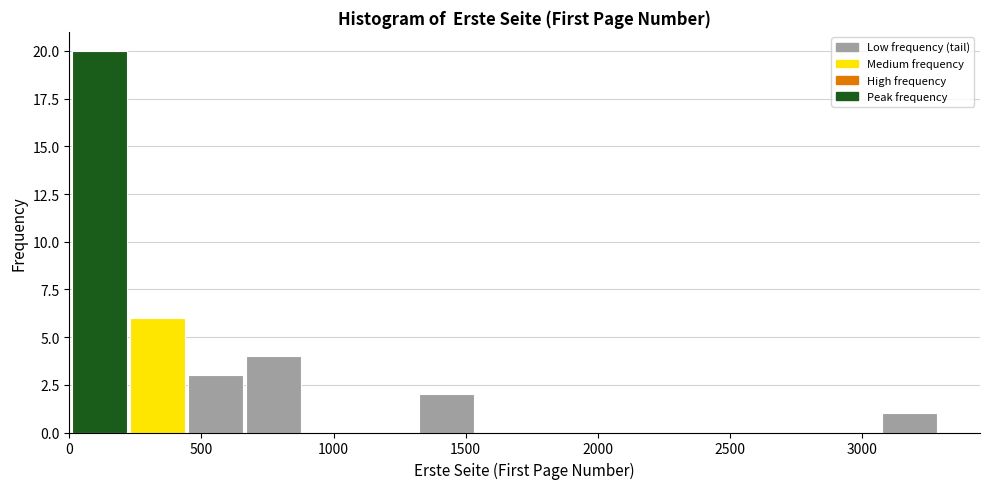

How tall is the bar that spans 450 to 650 on the x-axis? Neither the bar edges nor the heights are printed on the chart, so give them approximately, as read against the axes.

3